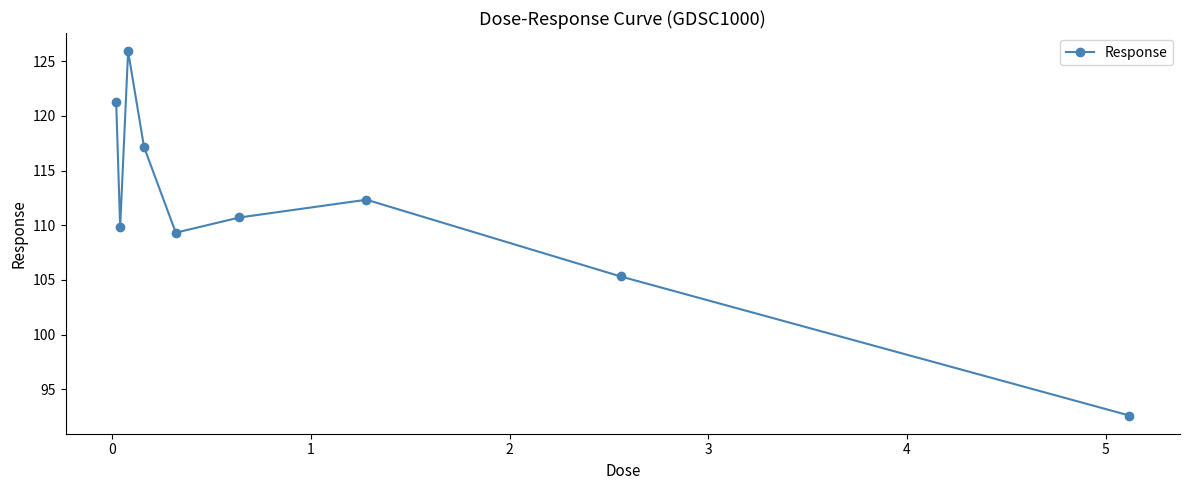

Reading left to right, list all the values displayed in this chart.

121.2	109.8	125.9	117.2	109.3	110.7	112.3	105.3	92.6